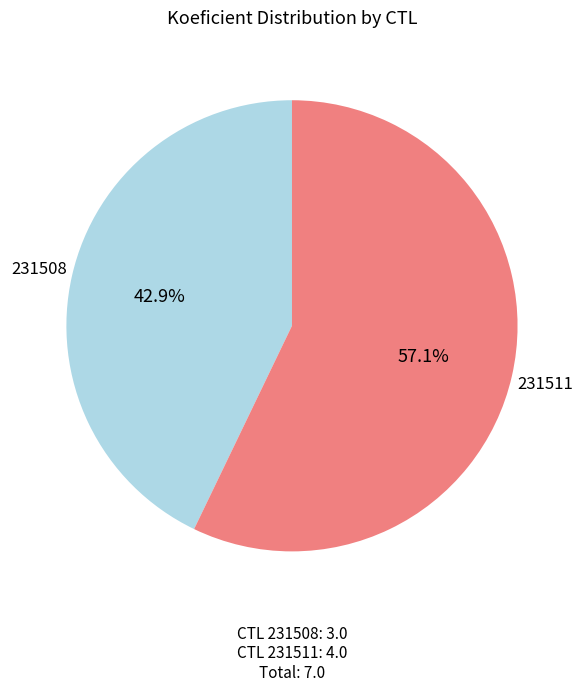

Is it true that 231511 is 57% of the pie?

True